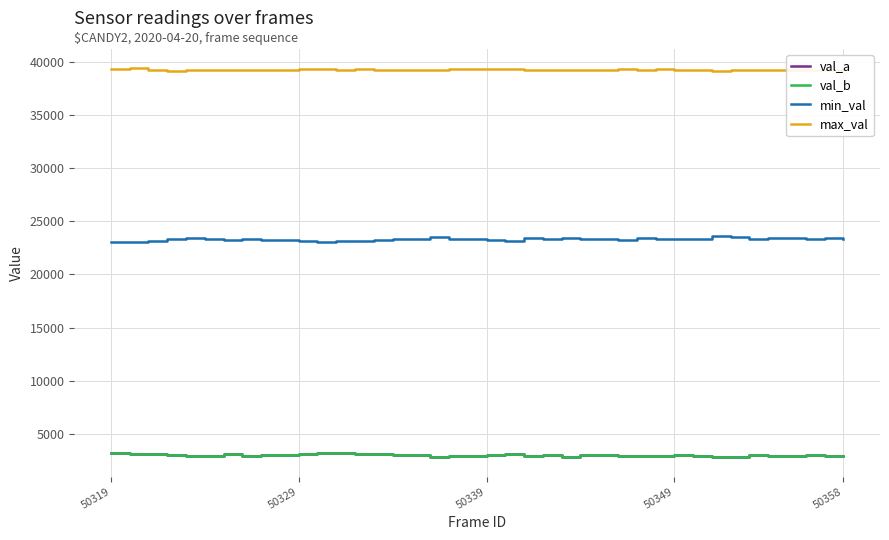

What is the highest value of the val_a series?

3220